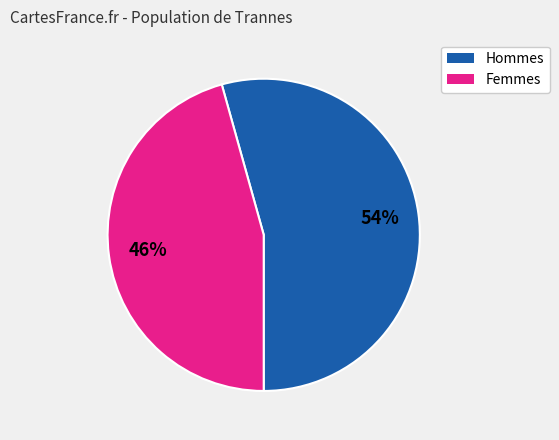

Is there any slice that represents more than half of the pie?

Yes